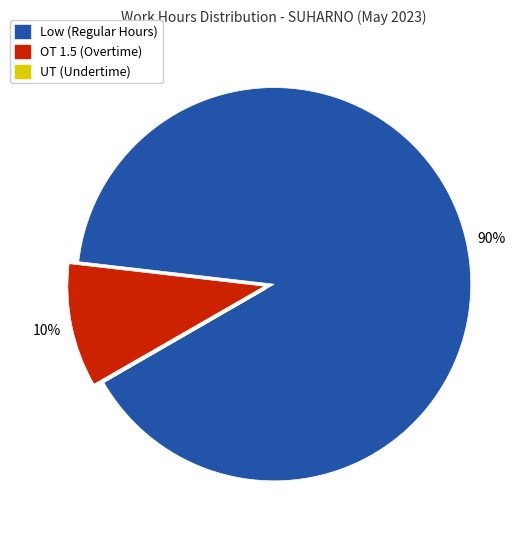

Is there a majority slice in this chart?

Yes